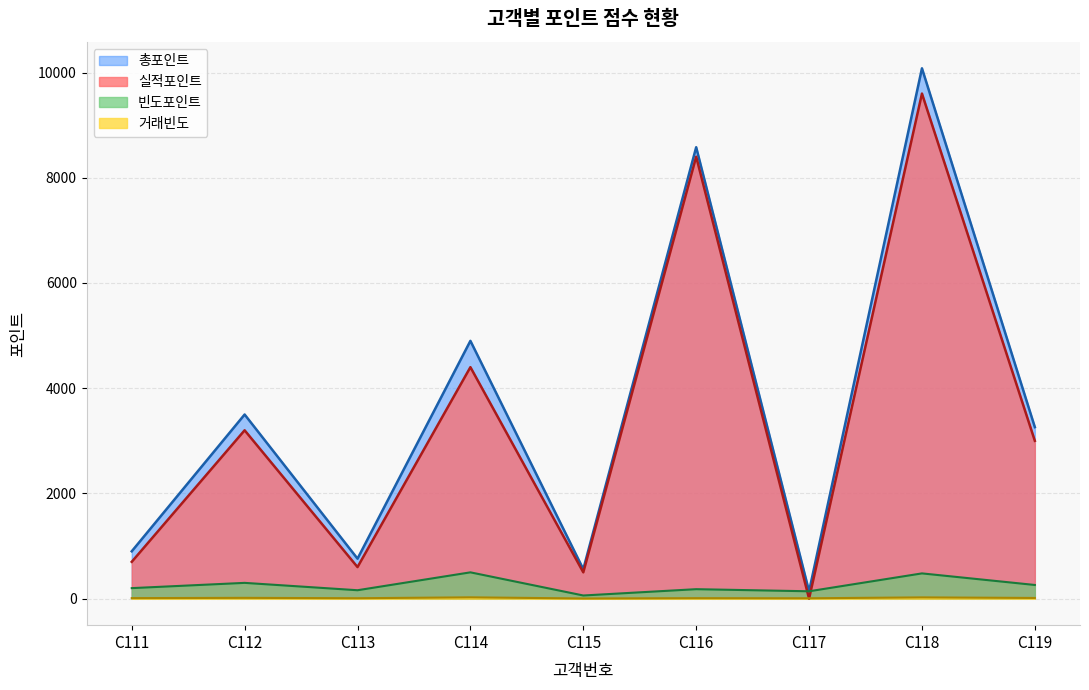

True or false: 거래빈도 and 총포인트 cross at least once.

False